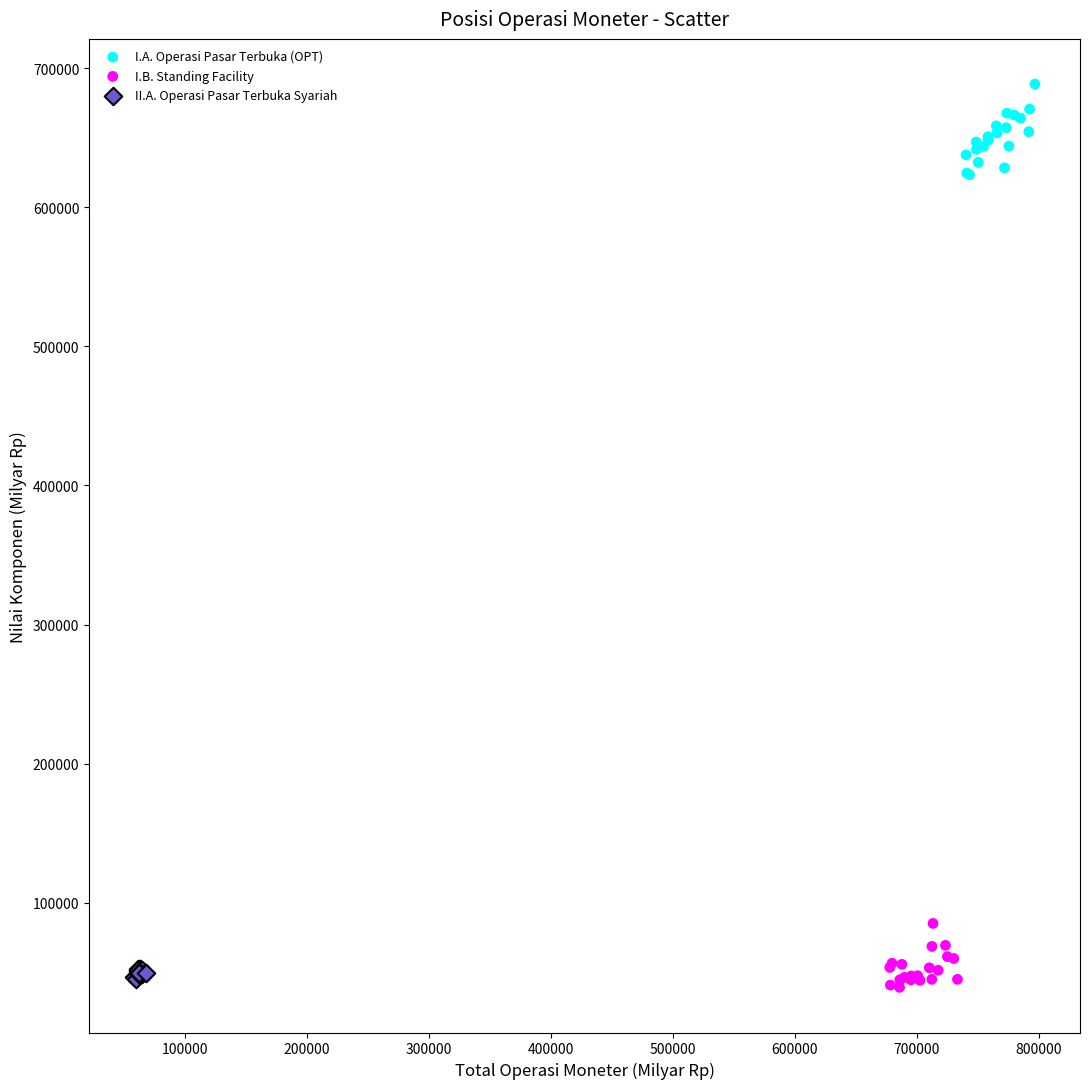

Which series has the widest spread of Y values?

I.A. Operasi Pasar Terbuka (OPT)